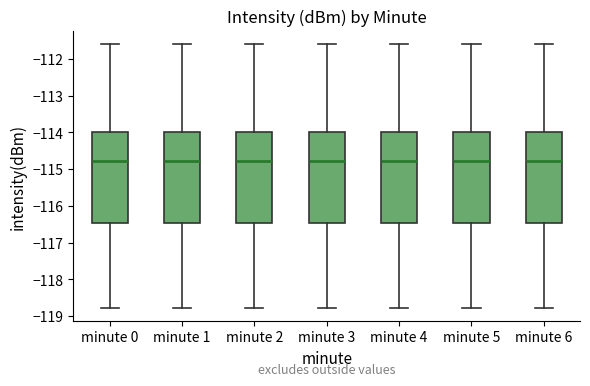

Reading left to right, transcribe this box plot: for each box, give where its median line is, the range the box spans, and where its two whiskers end, as read against the y-axis. The values are not printed on the chart, so give them approximately, as read against the axis.

minute 0: median -114.8, box -116.5 to -114.0, whiskers -118.8 to -111.6
minute 1: median -114.8, box -116.5 to -114.0, whiskers -118.8 to -111.6
minute 2: median -114.8, box -116.5 to -114.0, whiskers -118.8 to -111.6
minute 3: median -114.8, box -116.5 to -114.0, whiskers -118.8 to -111.6
minute 4: median -114.8, box -116.5 to -114.0, whiskers -118.8 to -111.6
minute 5: median -114.8, box -116.5 to -114.0, whiskers -118.8 to -111.6
minute 6: median -114.8, box -116.5 to -114.0, whiskers -118.8 to -111.6